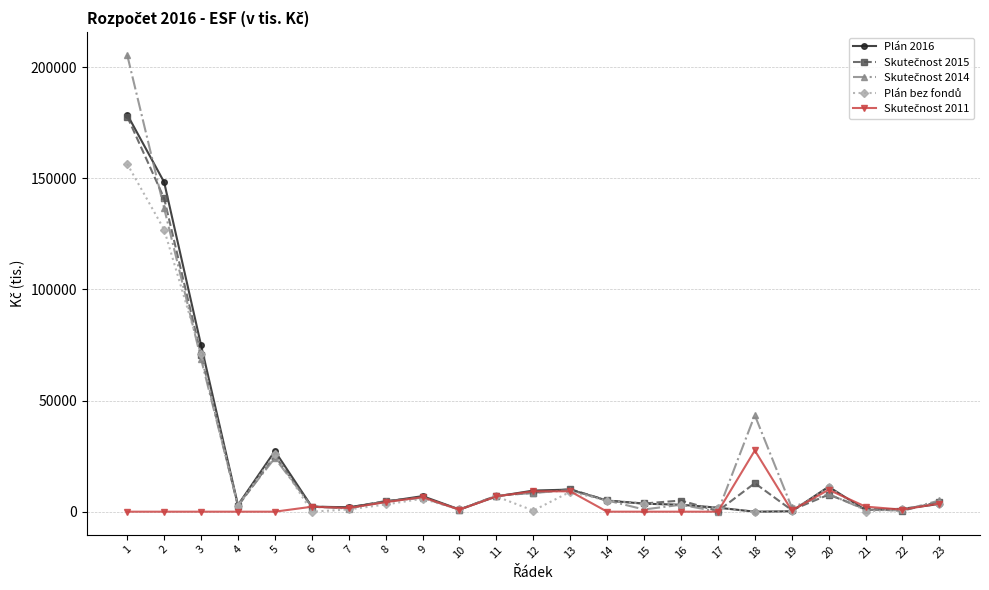

What is the maximum value shown in the chart?

205555